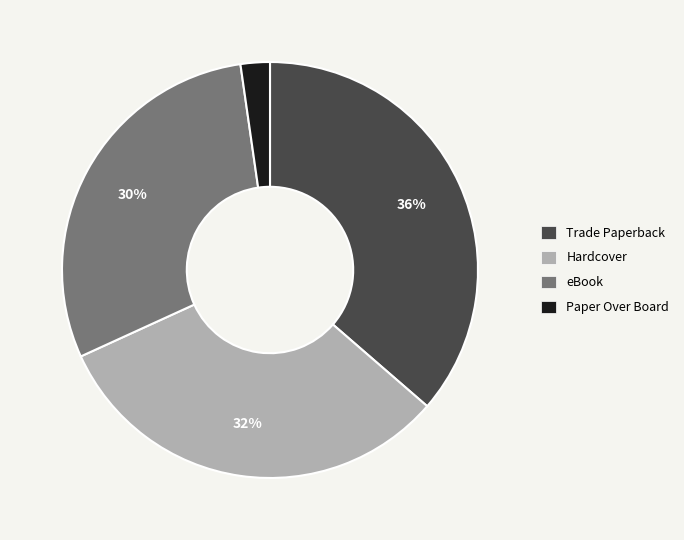

Which slice is the largest?

Trade Paperback